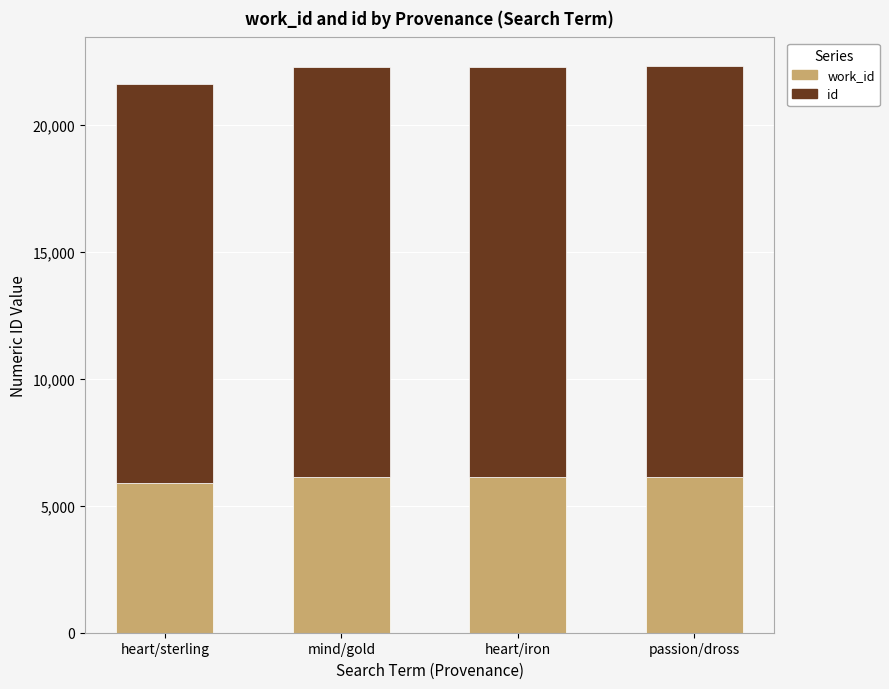

What is the total value across all series at passion/dross?

22327